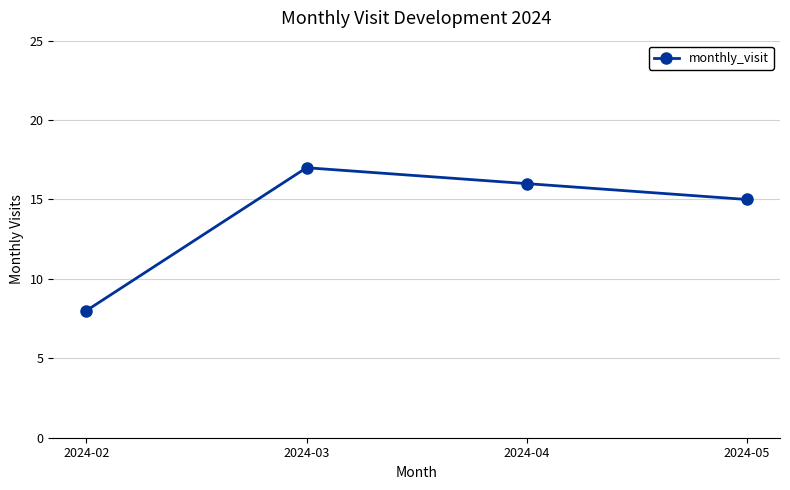

What is the difference between the maximum and minimum values?

9